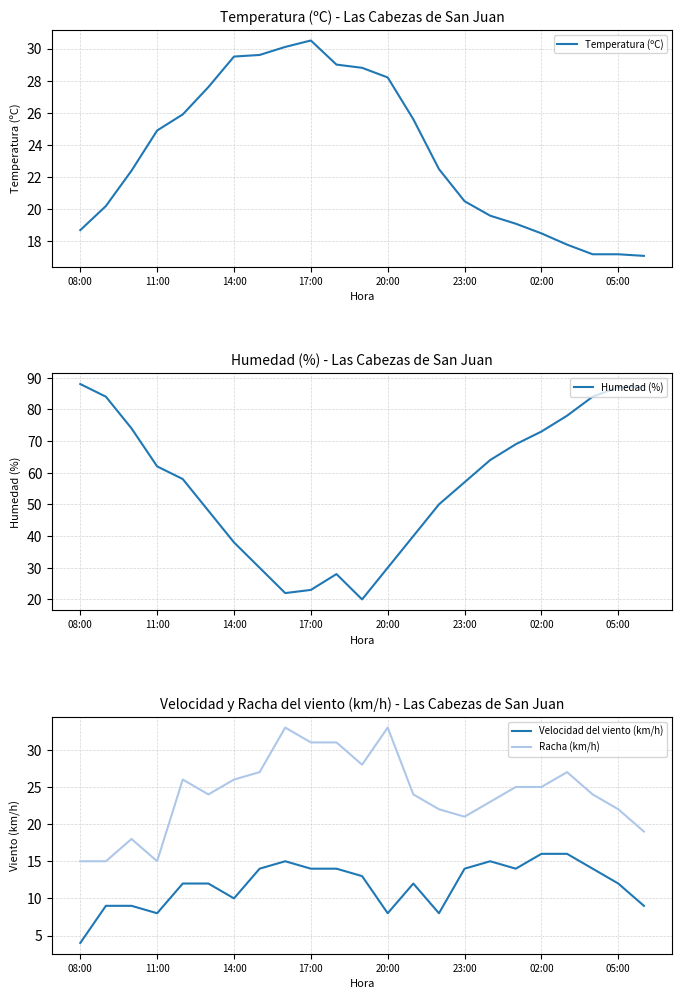

Reading left to right, what are all the values shown in this chart?

Temperatura (ºC): 18.7	20.2	22.4	24.9	25.9	27.6	29.5	29.6	30.1	30.5	29.0	28.8	28.2	25.6	22.5	20.5	19.6	19.1	18.5	17.8	17.2	17.2	17.1
Humedad (%): 88.0	84.0	74.0	62.0	58.0	48.0	38.0	30.0	22.0	23.0	28.0	20.0	30.0	40.0	50.0	57.0	64.0	69.0	73.0	78.0	84.0	87.0	87.0
Velocidad del viento (km/h): 4.0	9.0	9.0	8.0	12.0	12.0	10.0	14.0	15.0	14.0	14.0	13.0	8.0	12.0	8.0	14.0	15.0	14.0	16.0	16.0	14.0	12.0	9.0
Racha (km/h): 15.0	15.0	18.0	15.0	26.0	24.0	26.0	27.0	33.0	31.0	31.0	28.0	33.0	24.0	22.0	21.0	23.0	25.0	25.0	27.0	24.0	22.0	19.0